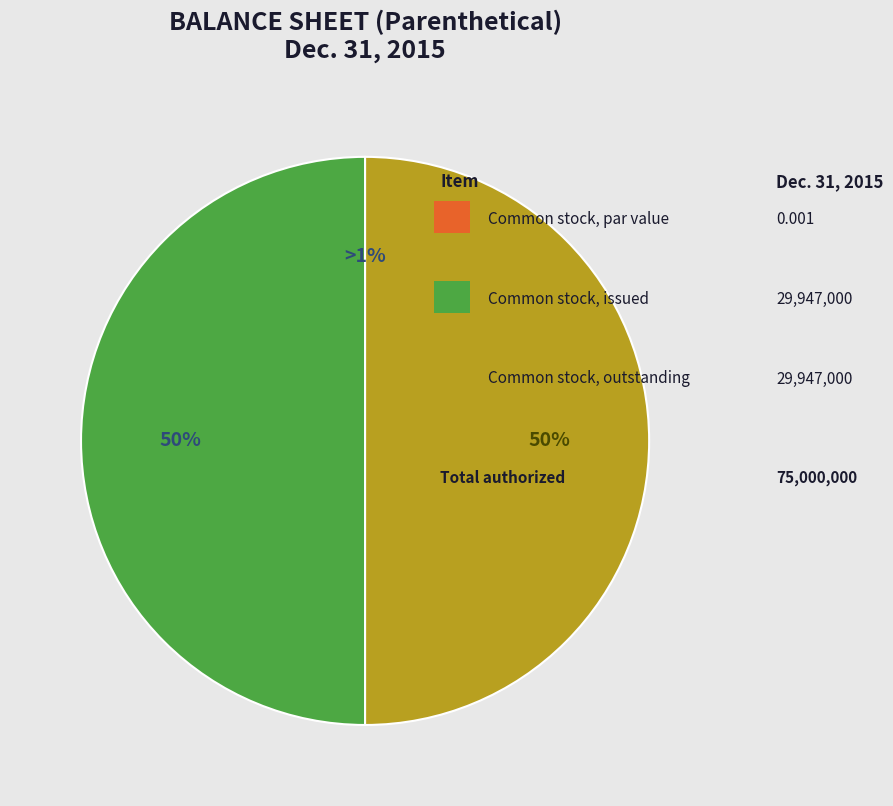

The Common stock, outstanding slice represents 44% of the pie. True or false?

False